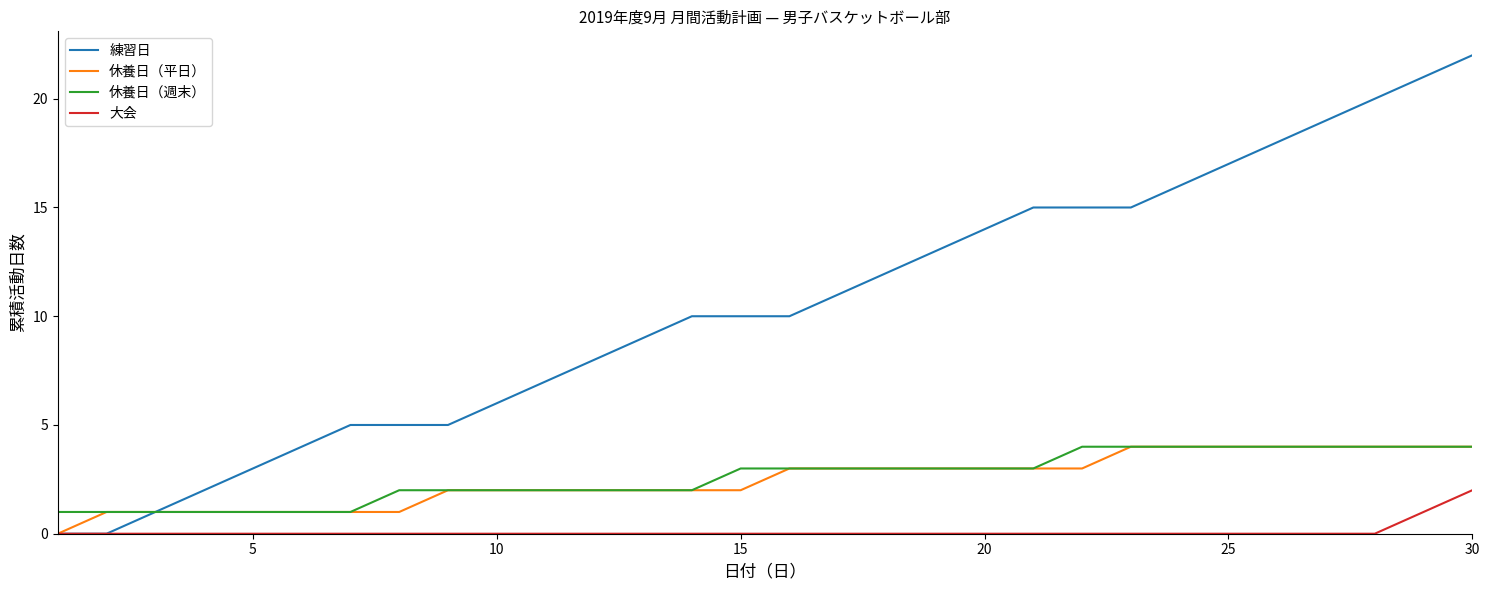

What is the greatest value displayed?

22